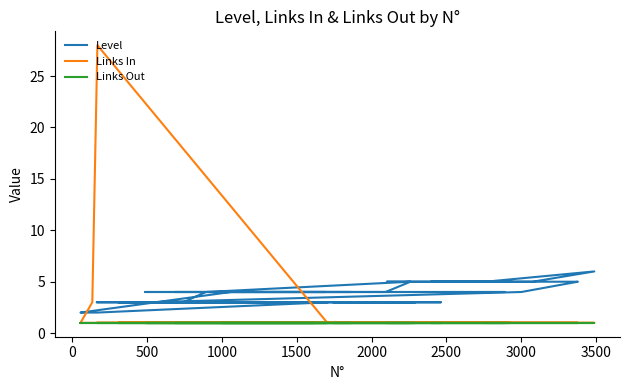

True or false: Links Out has more than 0 points higher than both neighbors.

False